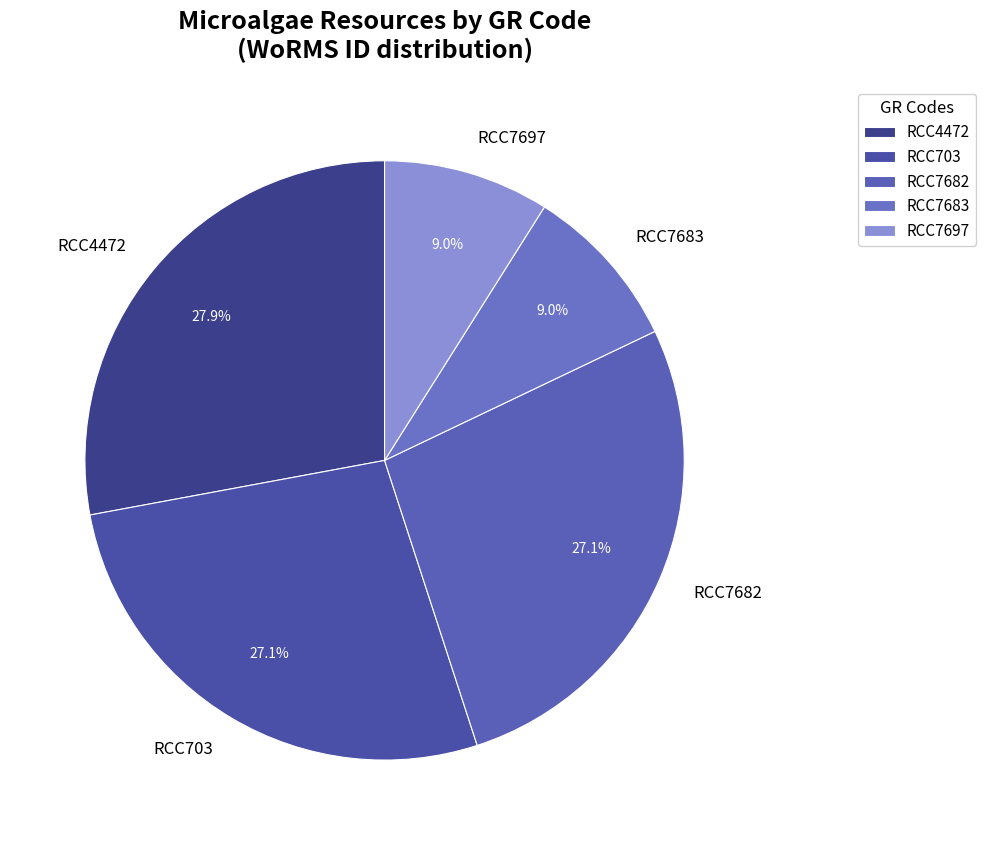

How many segments does this pie chart have?

5